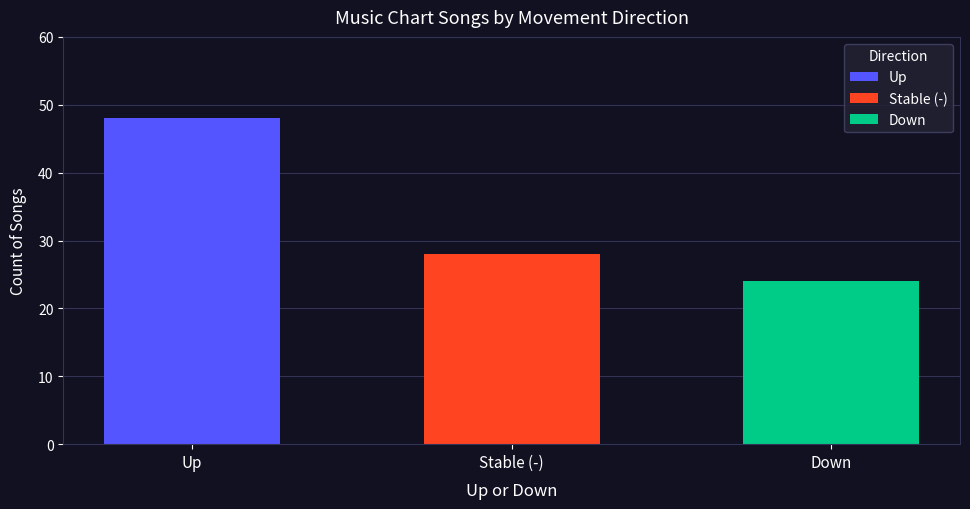

Reading left to right, transcribe all the data shown in this chart.

48	28	24